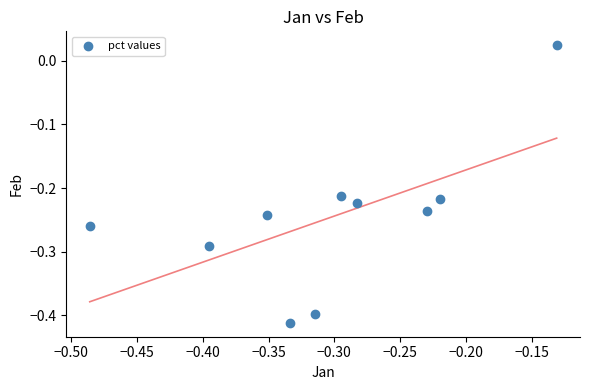

What is the range of X values (max minus min)?

0.4